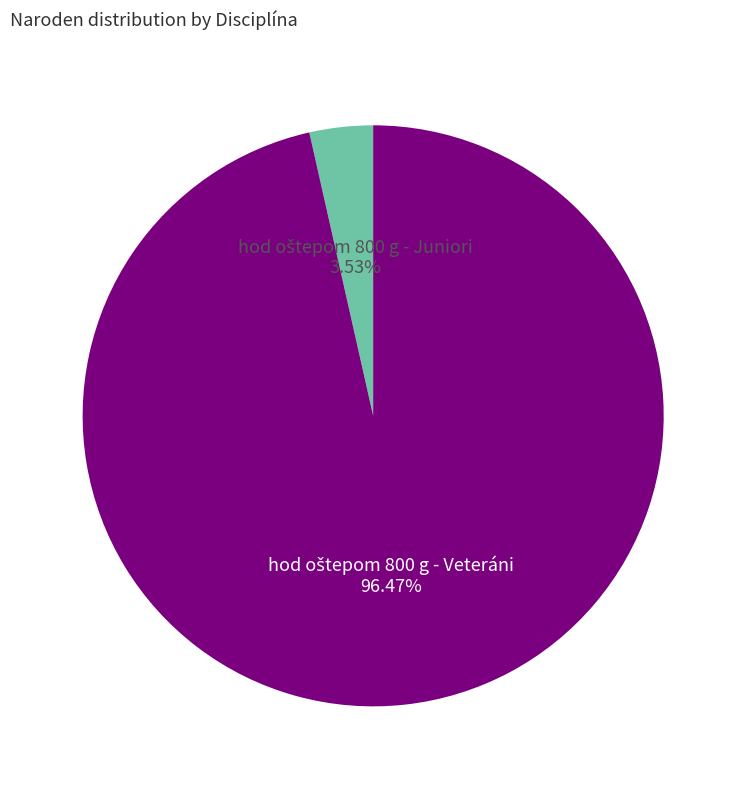

Does any single category account for the majority?

Yes